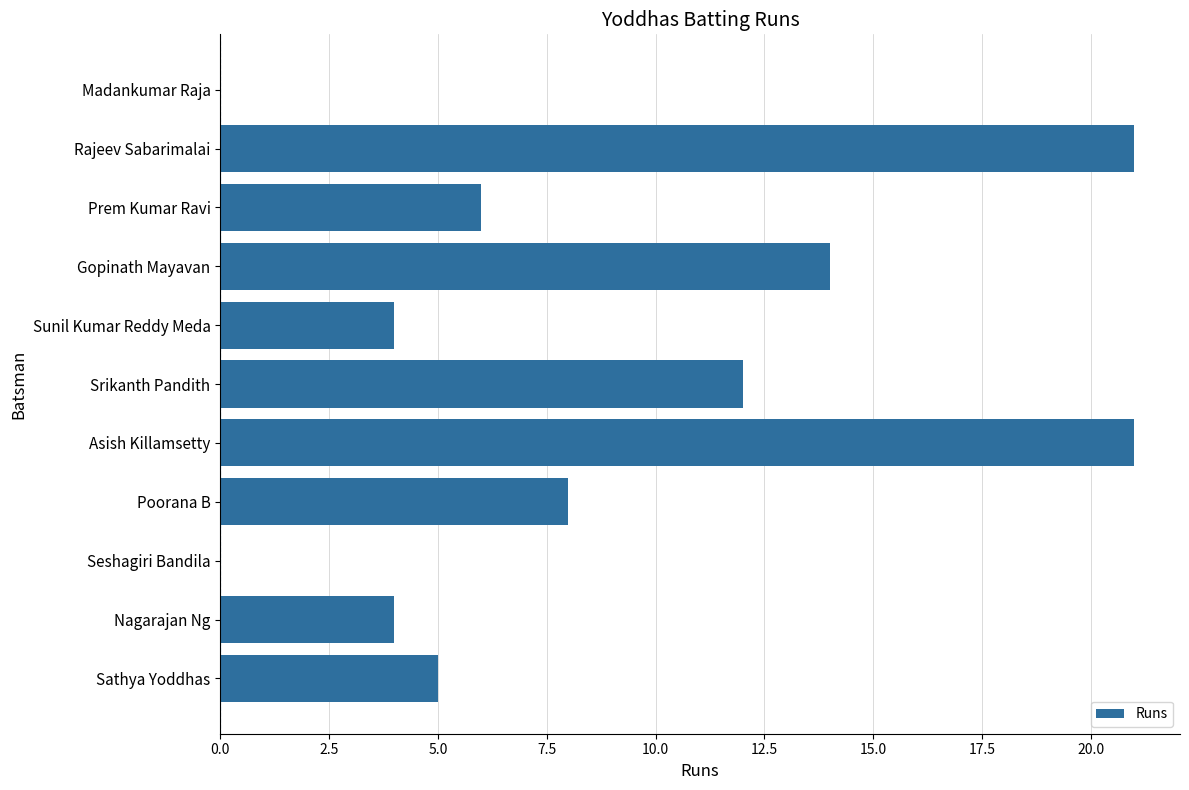

Which has a higher value, Madankumar Raja or Asish Killamsetty?

Asish Killamsetty